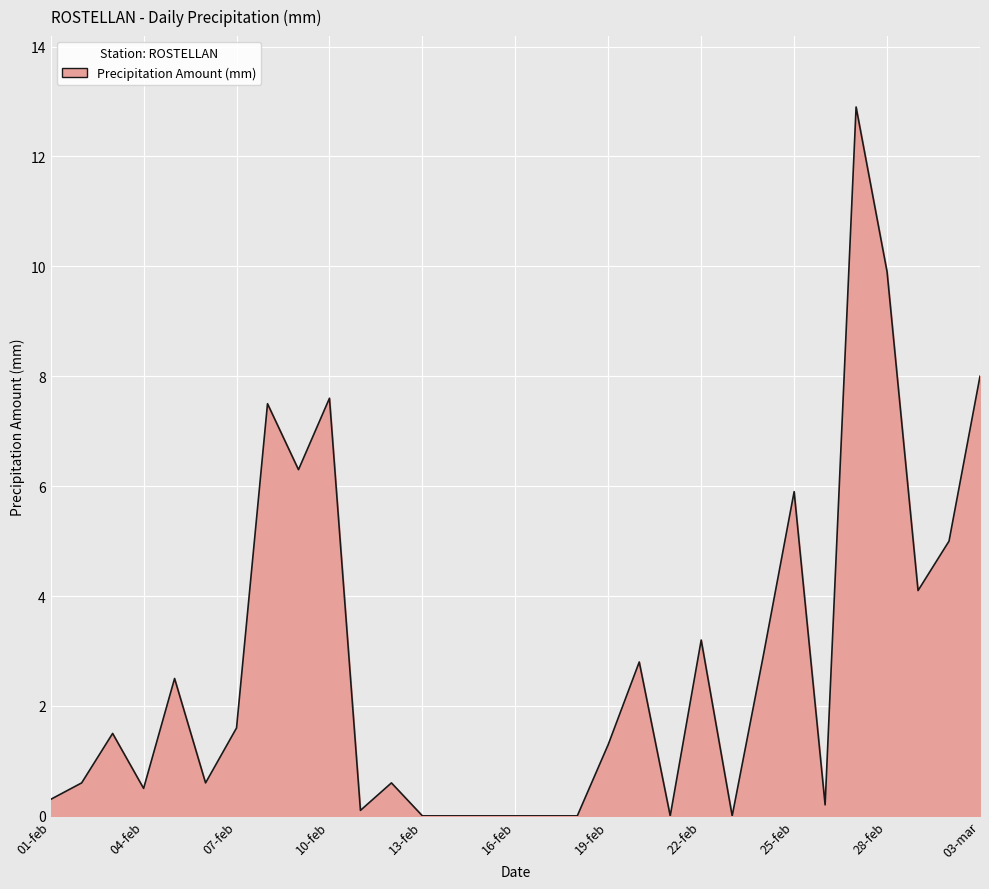

What is the greatest value displayed?

12.9